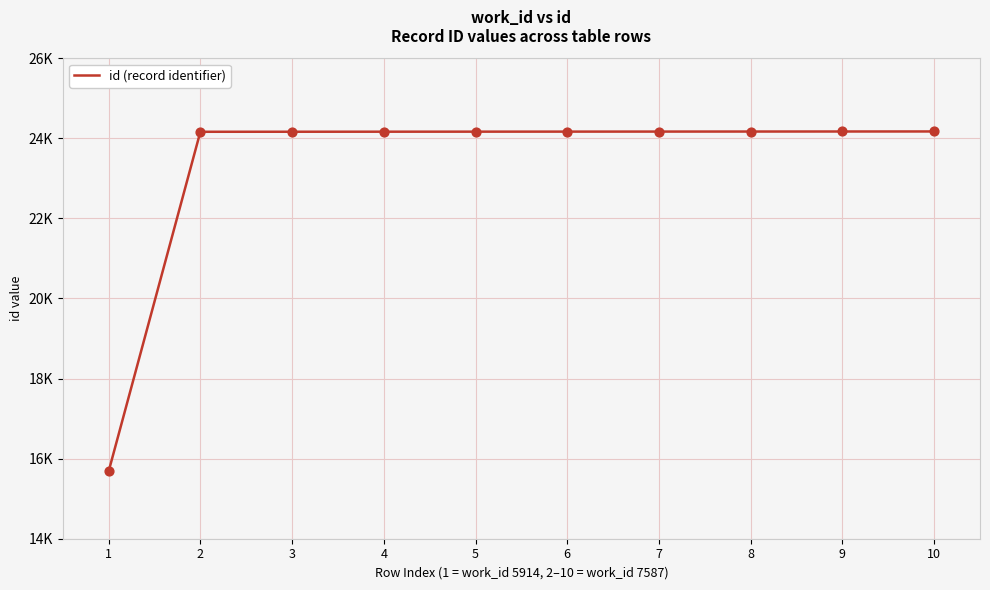

Approximately how many times larger is the value at 1 compared to 7?

0.6